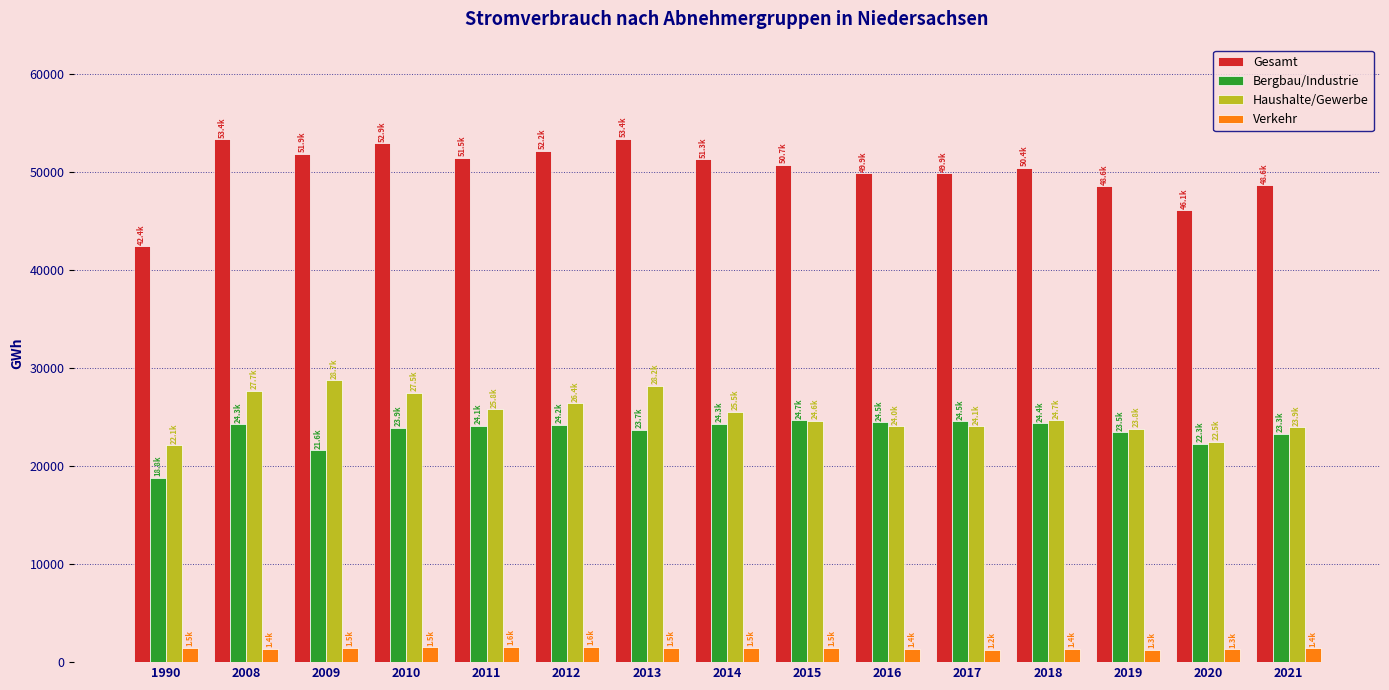

Which series has the largest range (max minus min)?

Gesamt